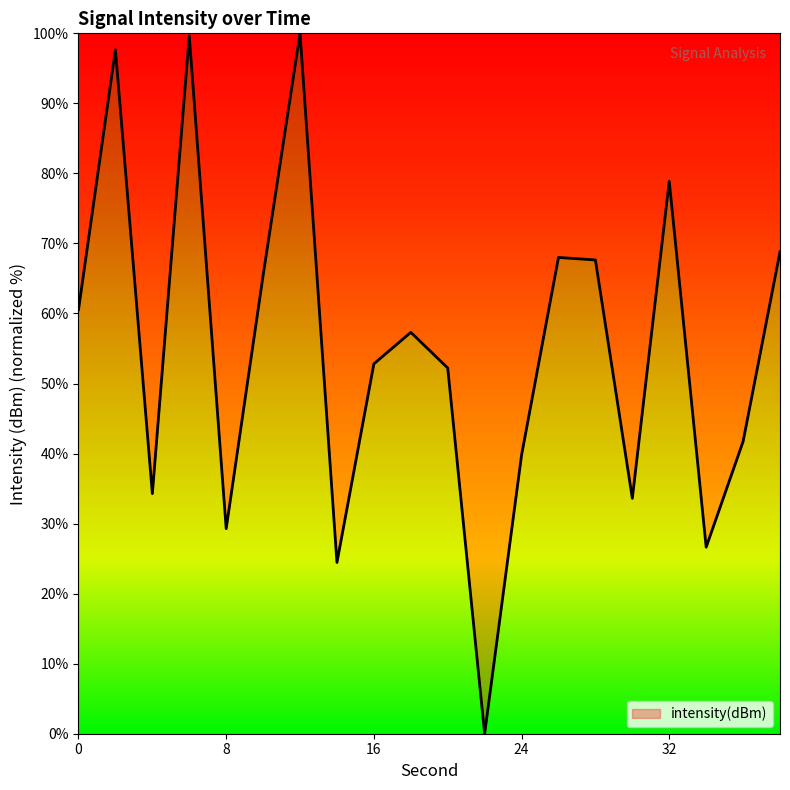

What is the difference between the maximum and minimum values?

100.0